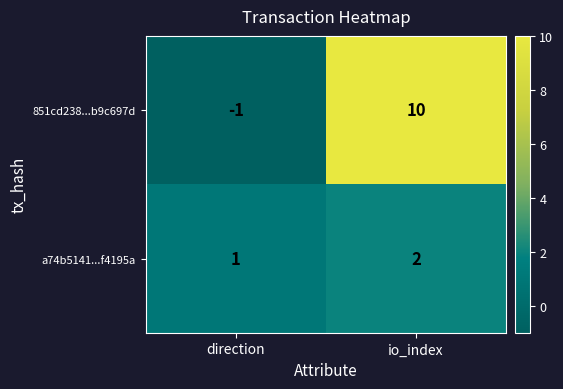

How many data points does each series have?

2